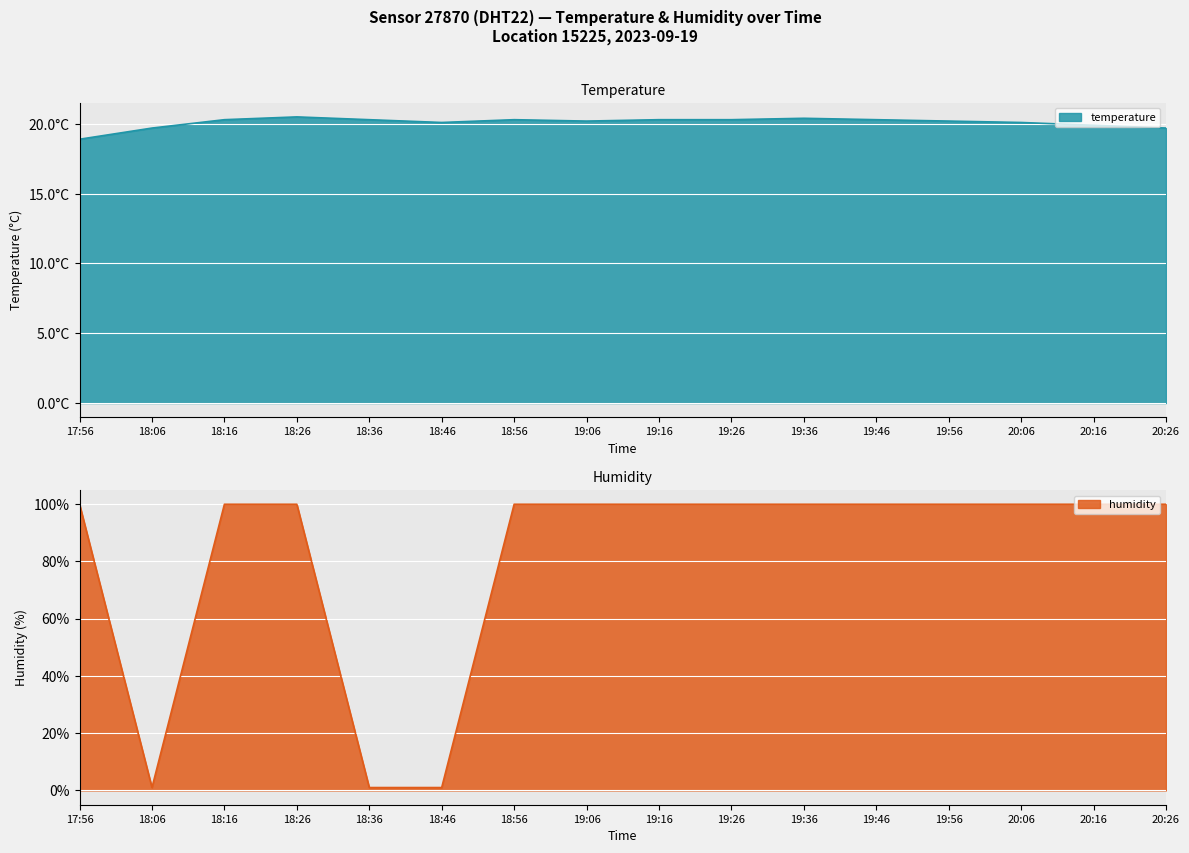

At 19:06, list the series in order from smallest to largest.

temperature, humidity